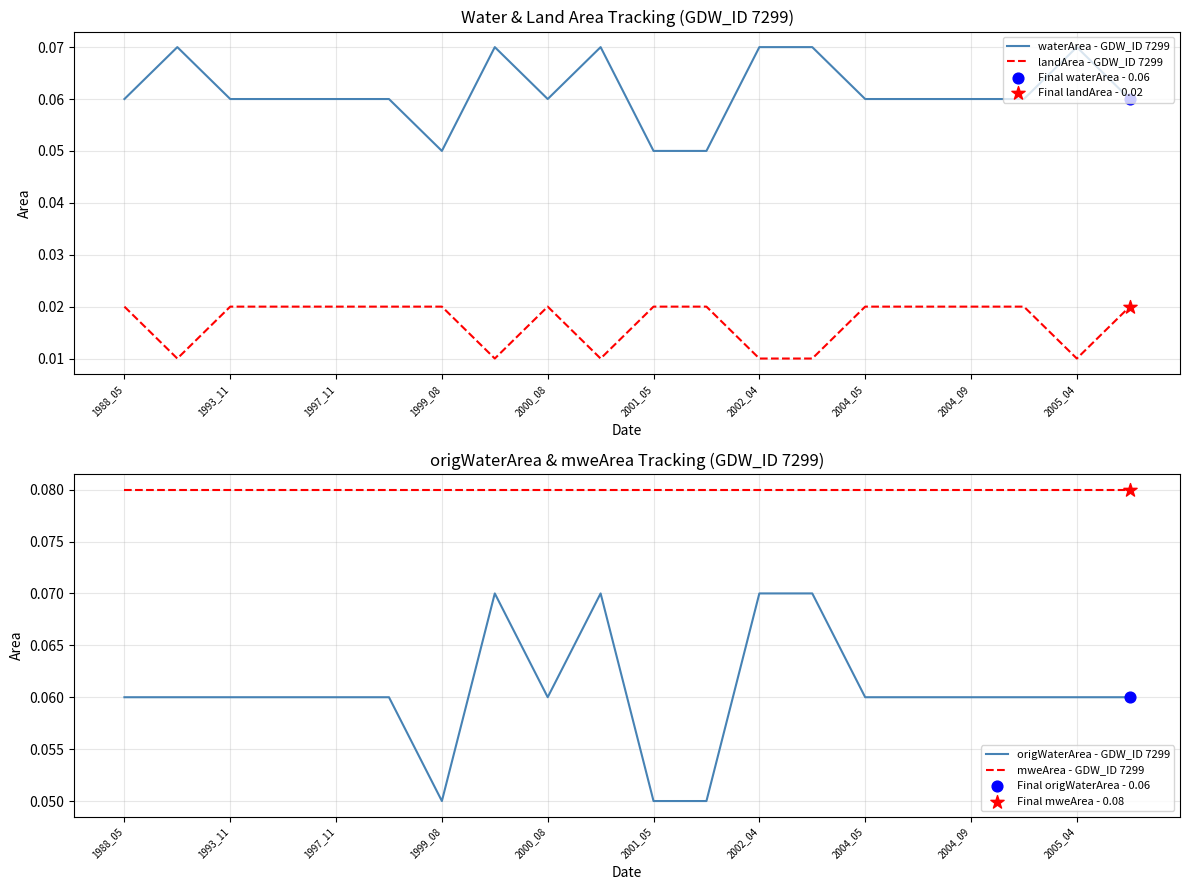

Which series contains the highest Y value?

mweArea - GDW_ID 7299